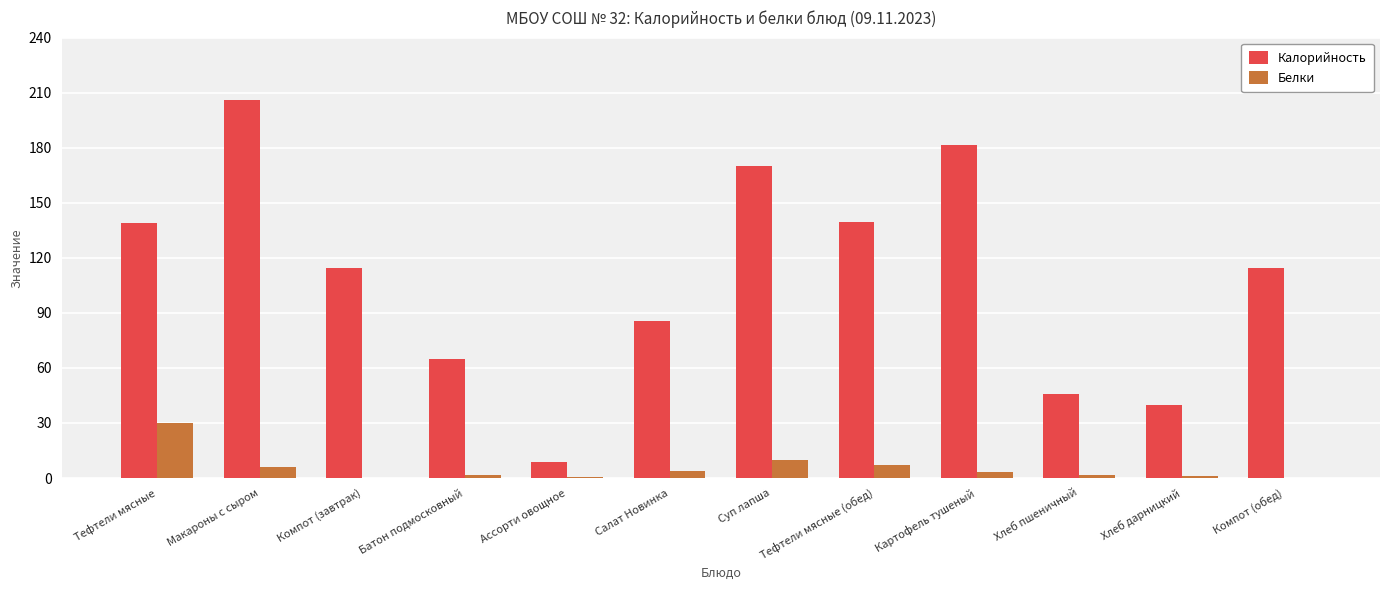

At which label is Белки closest to 15?

Суп лапша